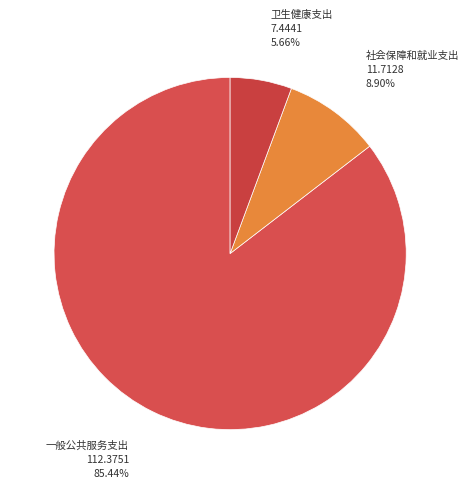

Which slice represents more than half of the pie?

一般公共服务支出